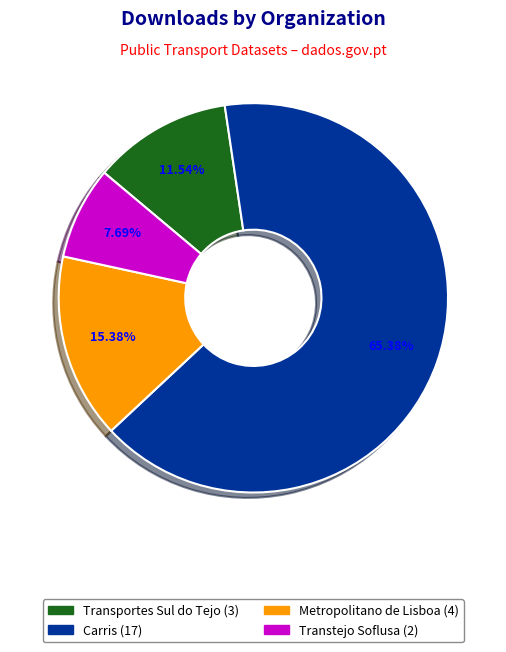

Is there a majority slice in this chart?

Yes